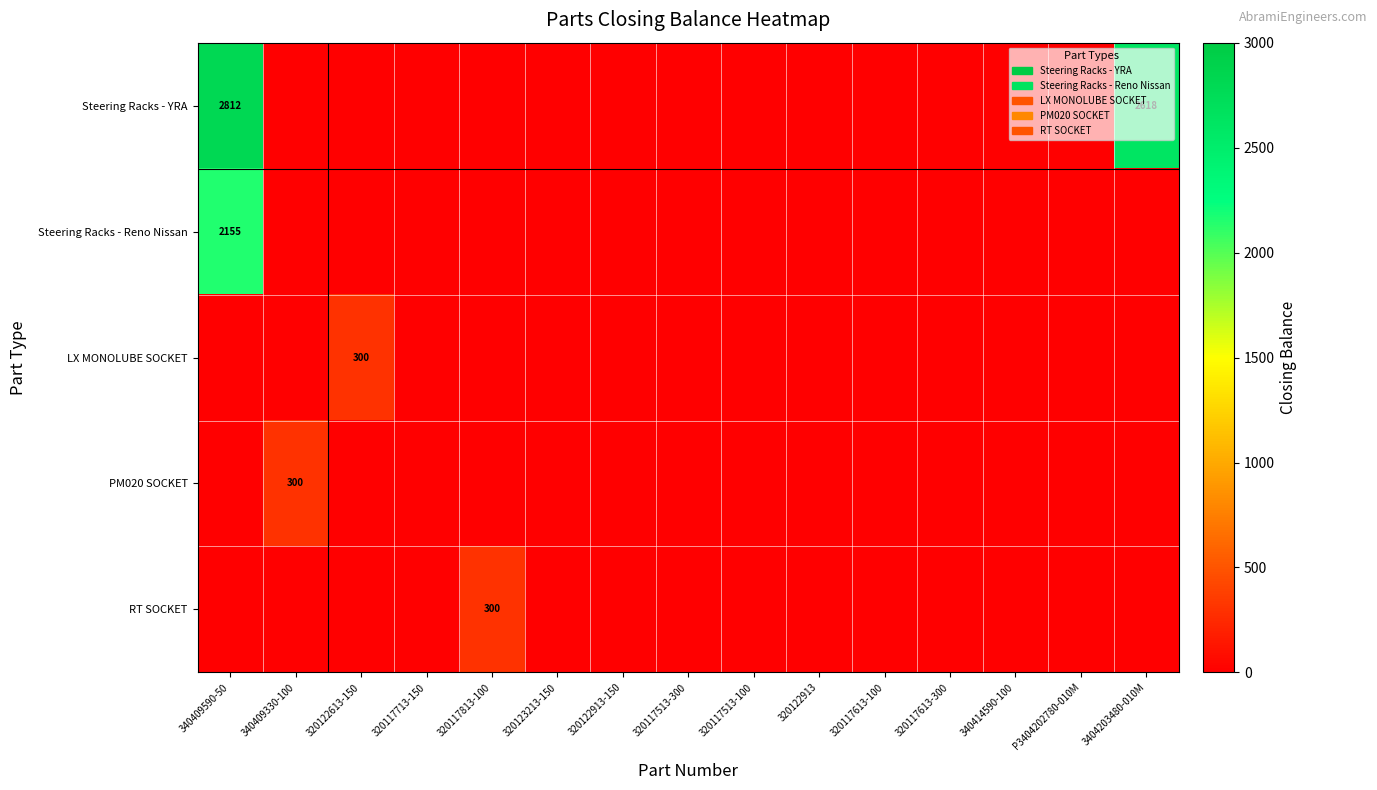

Is the value of Steering Racks - Reno Nissan at 340409590-50 greater than the value of RT SOCKET at 320117813-100?

Yes